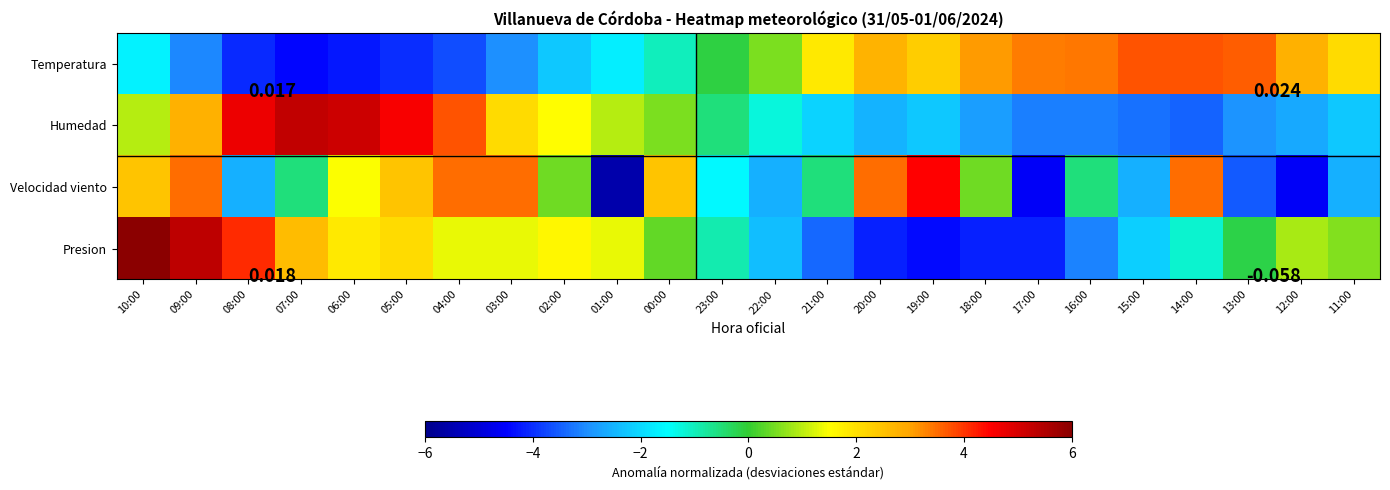

How many distinct data groups are displayed?

4